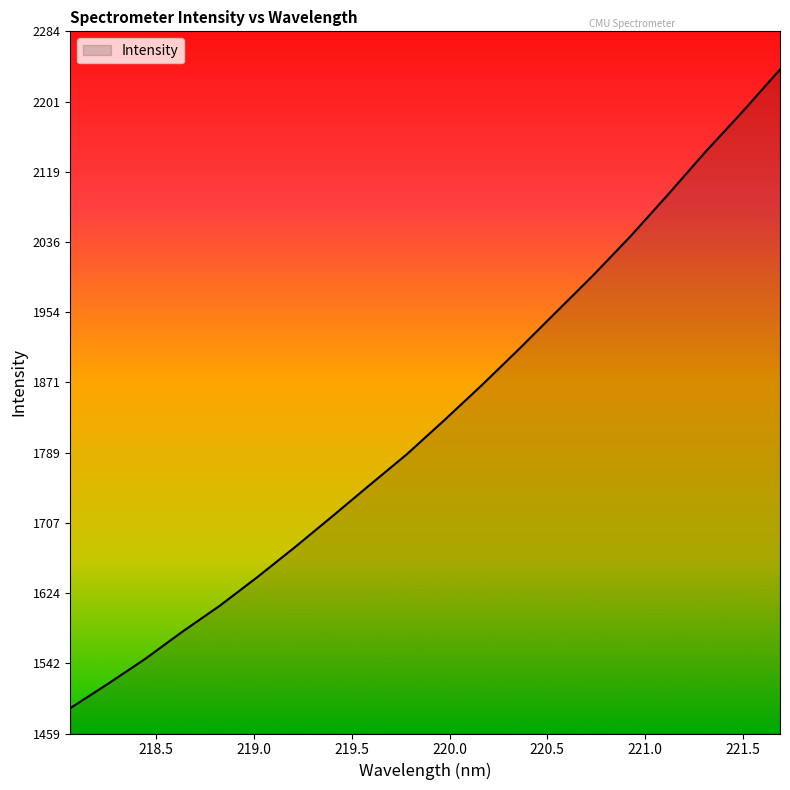

What is the greatest value displayed?

2238.9